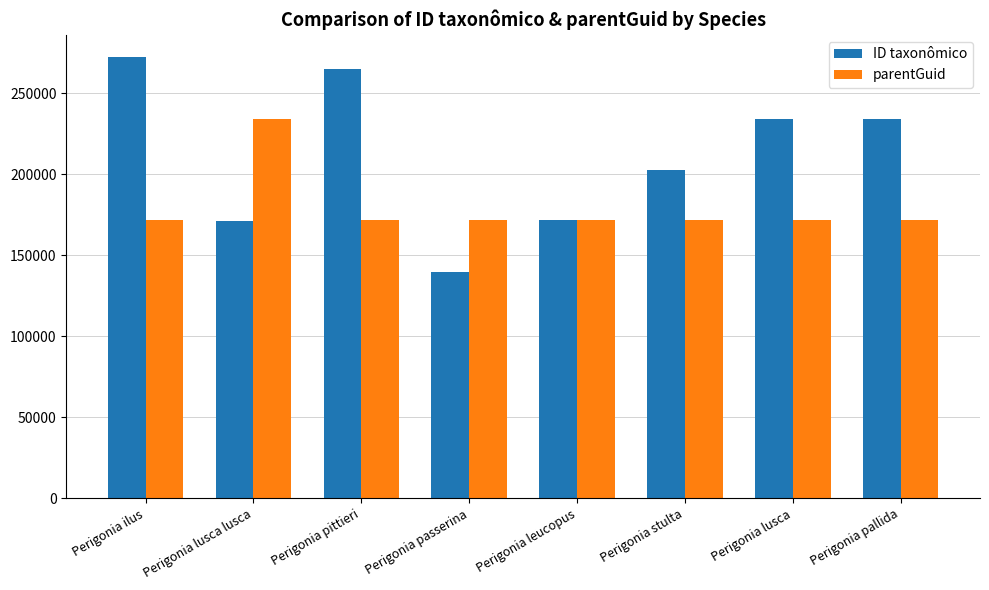

The parentGuid series shows 351953 at Perigonia lusca lusca. True or false?

False